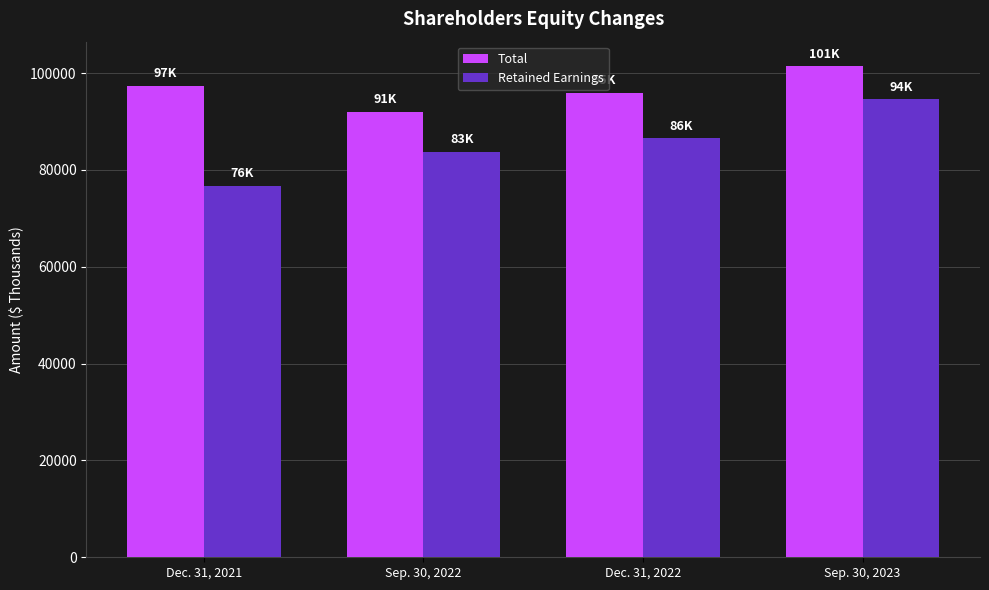

What is the sum of the Retained Earnings values at Sep. 30, 2023 and Sep. 30, 2022?

178310